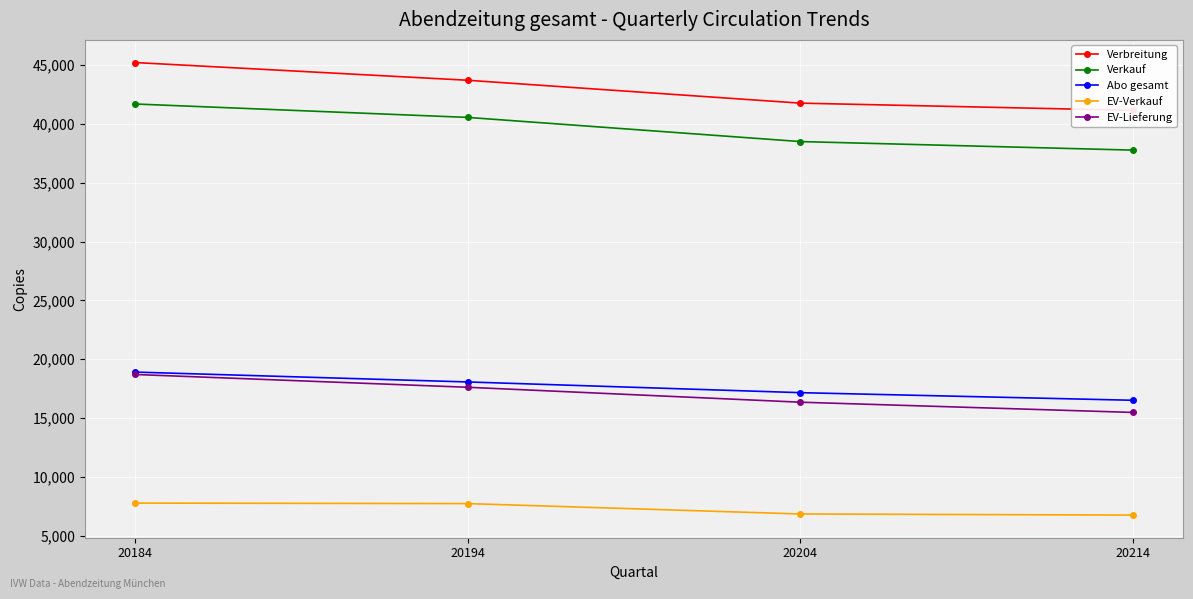

What is the approximate value of Verbreitung at 20184, to the nearest 10?

45220